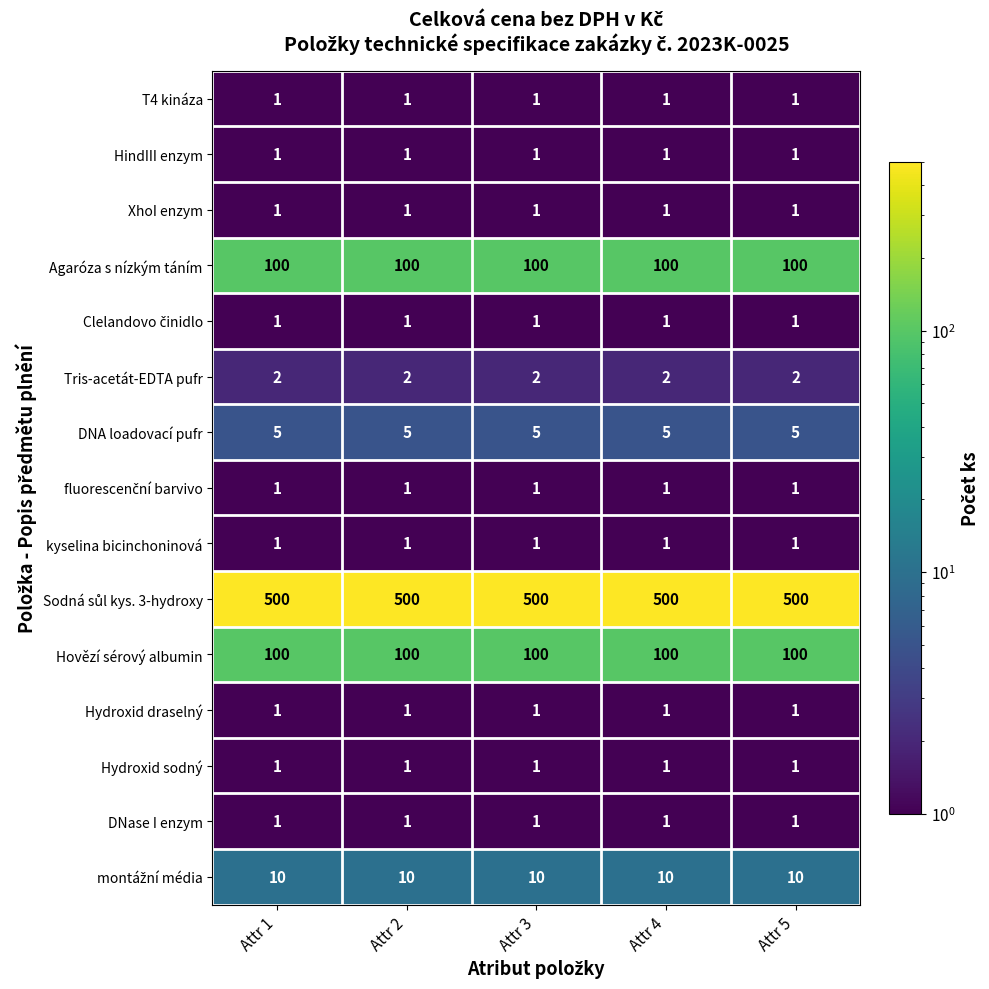

True or false: XhoI enzym has a value of 1 at Attr 5.

True